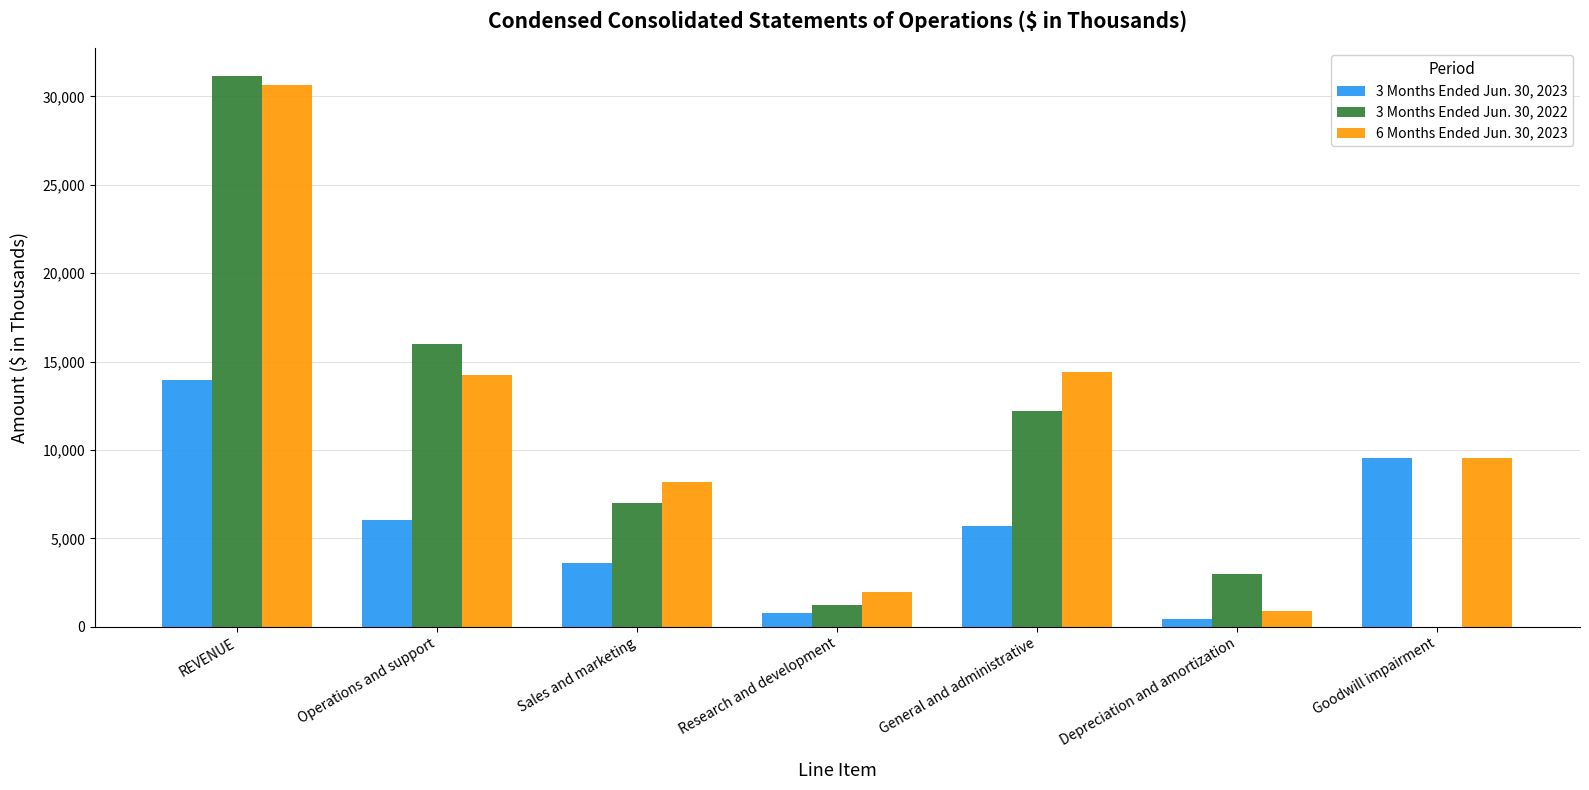

Count the number of data series in this chart.

3